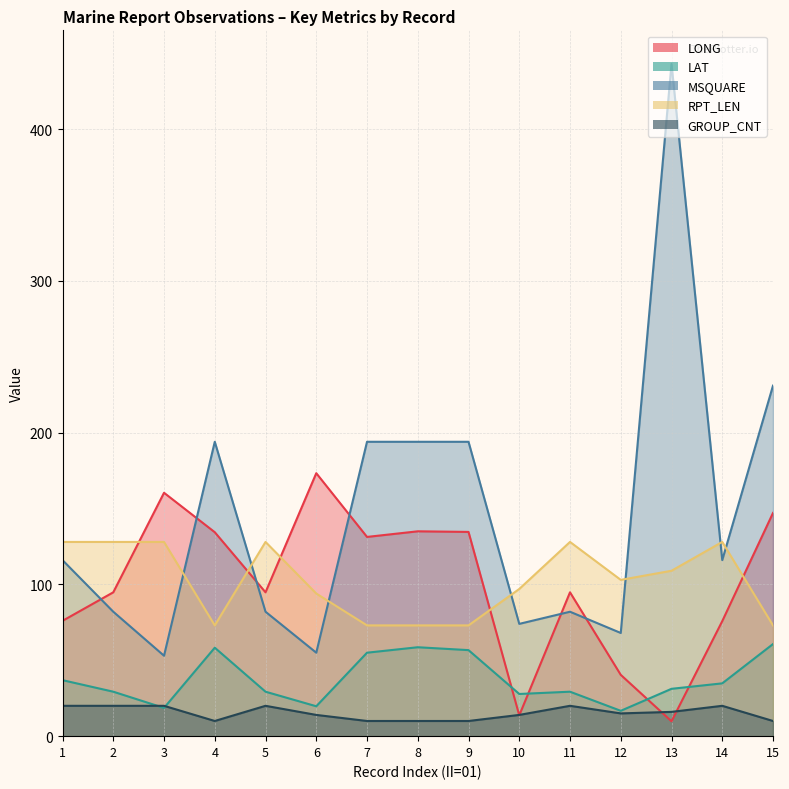

Count the GROUP_CNT values in the range 10 to 20.

15